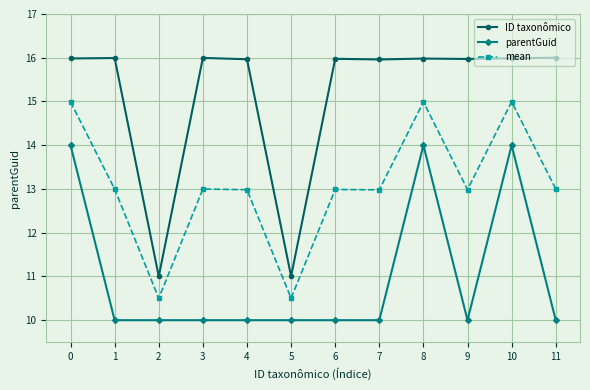

How many series are shown in this chart?

3